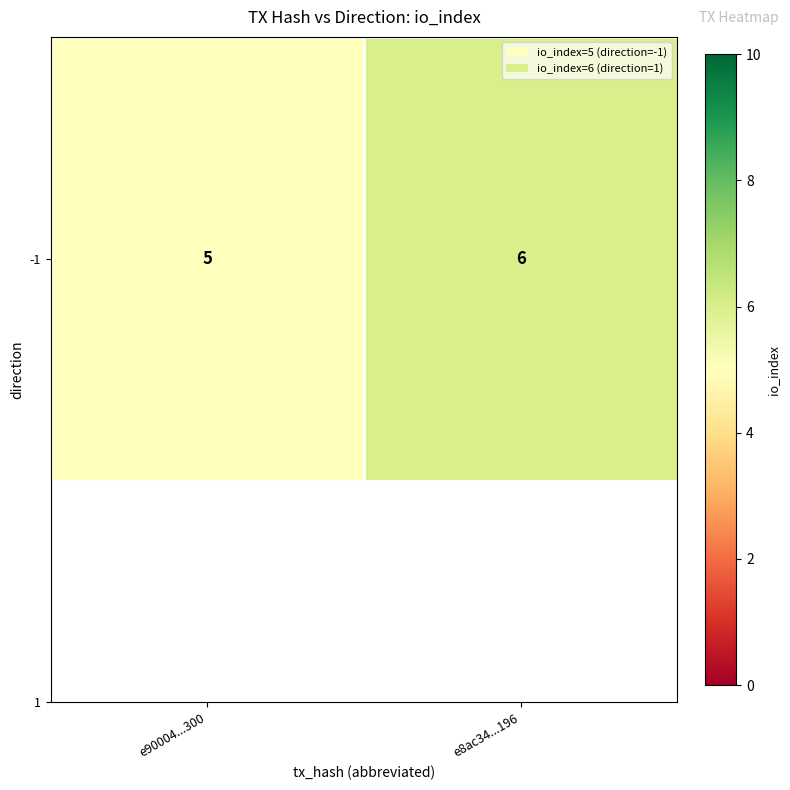

The value at e8ac34...196 is 6. True or false?

True